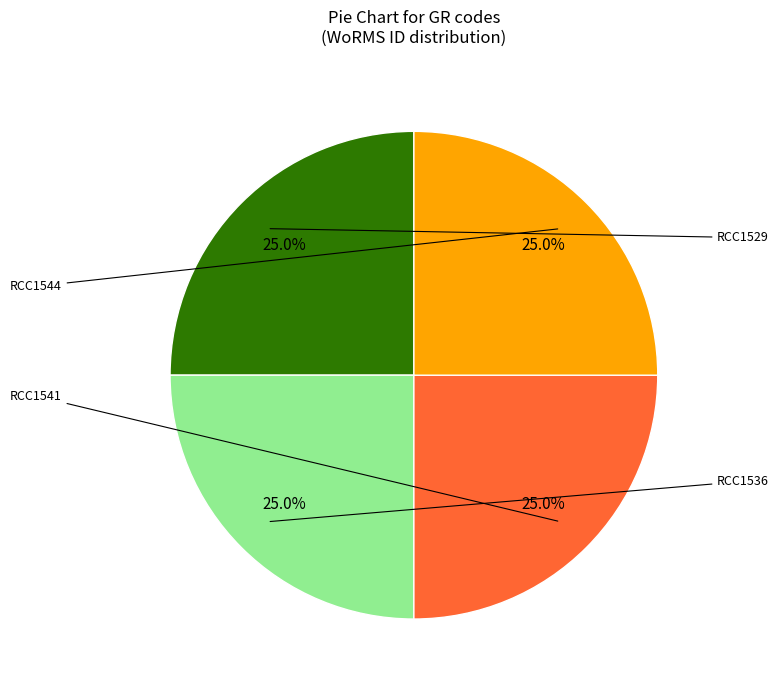

Is there any slice that represents more than half of the pie?

No